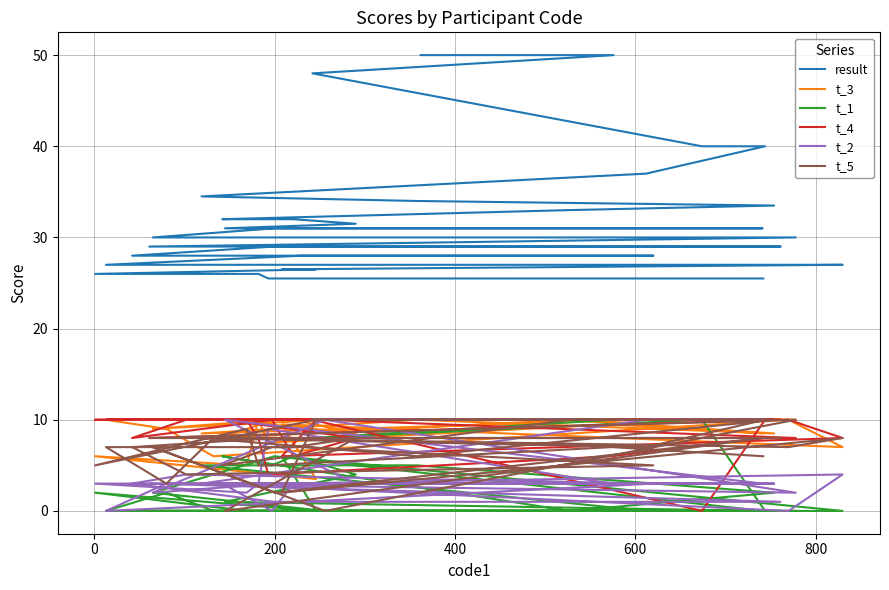

Which series has the widest spread of values?

result